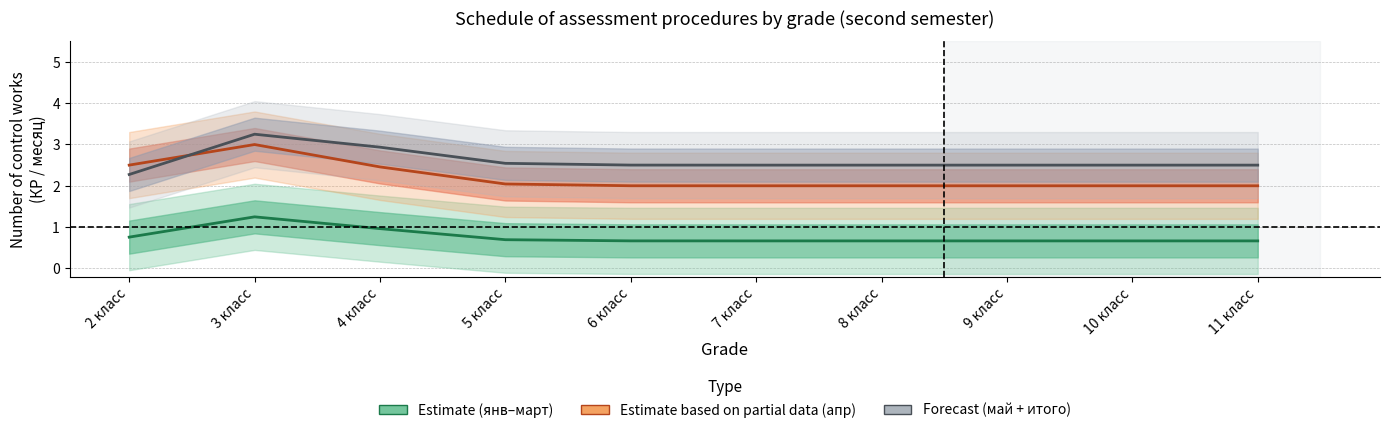

What is the difference between the highest and lowest values at 8 класс?

1.8